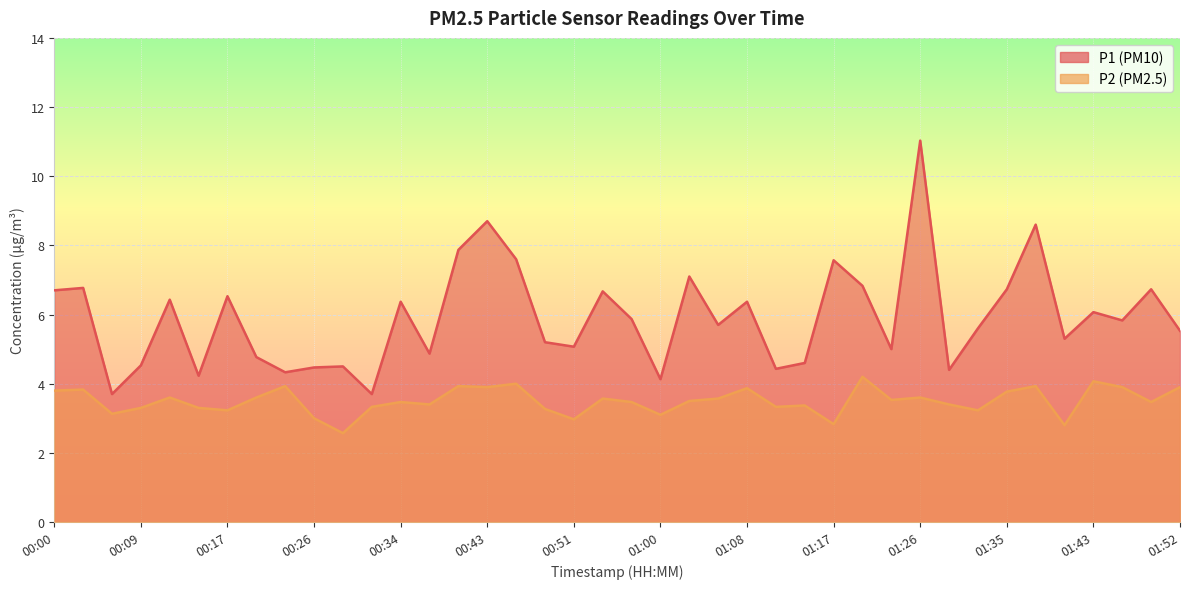

Where is P1 nearest to the value 7?

01:03